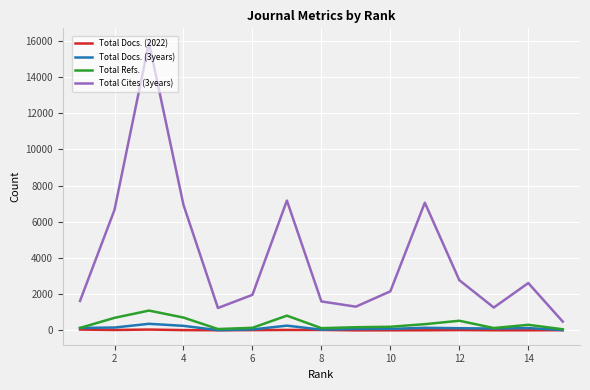

At which label does Total Docs. (2022) first exceed 17?

12